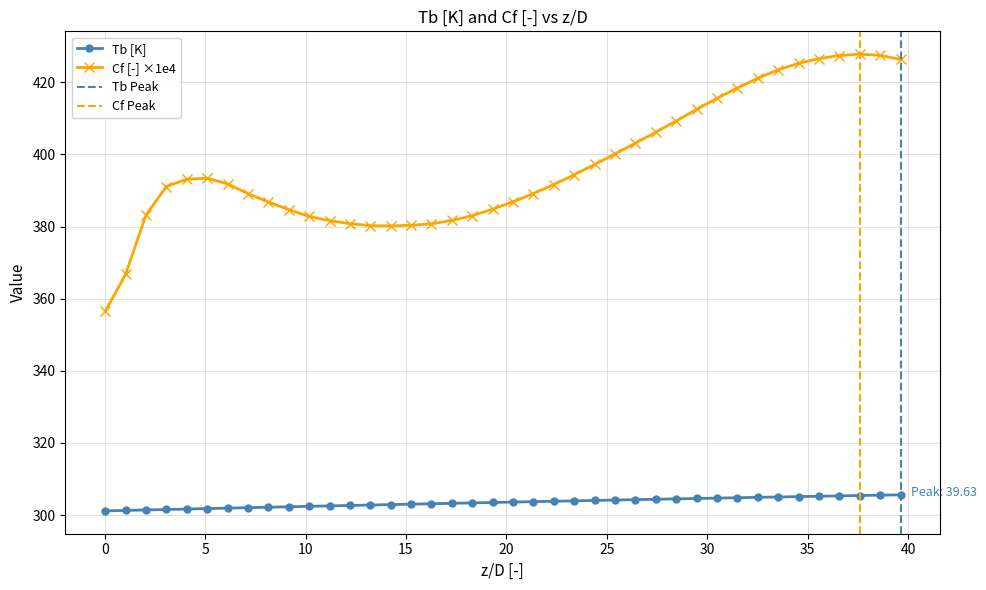

How many values in the x series exceed 303?

25